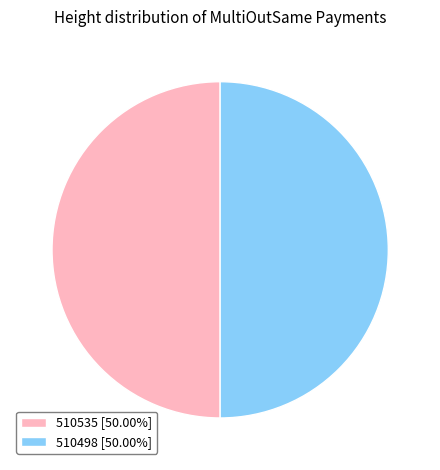

How many segments does this pie chart have?

2